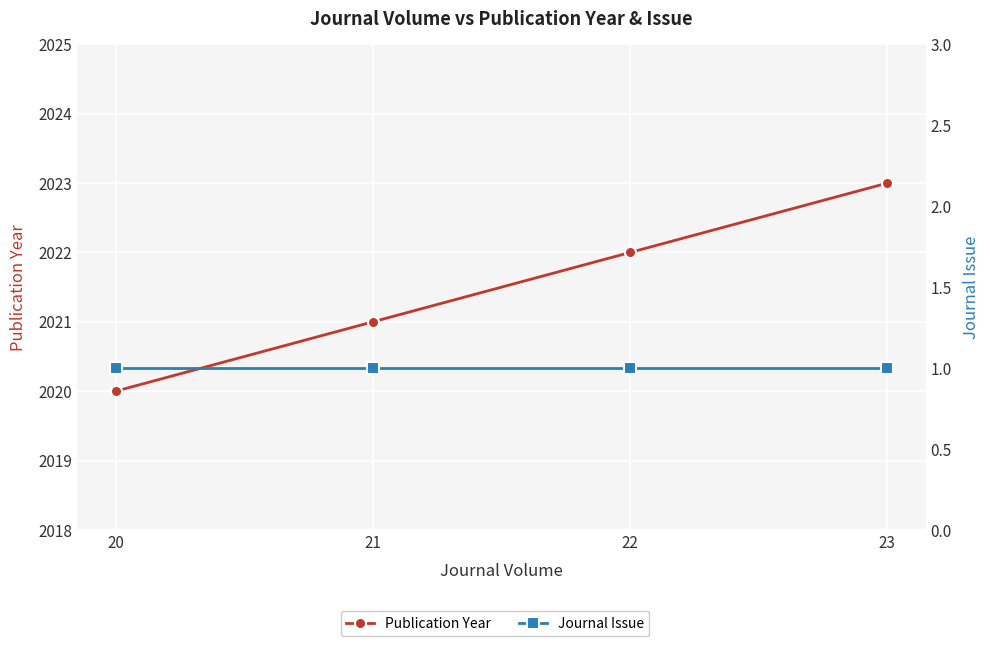

Read the Publication Year value at 22.

2022